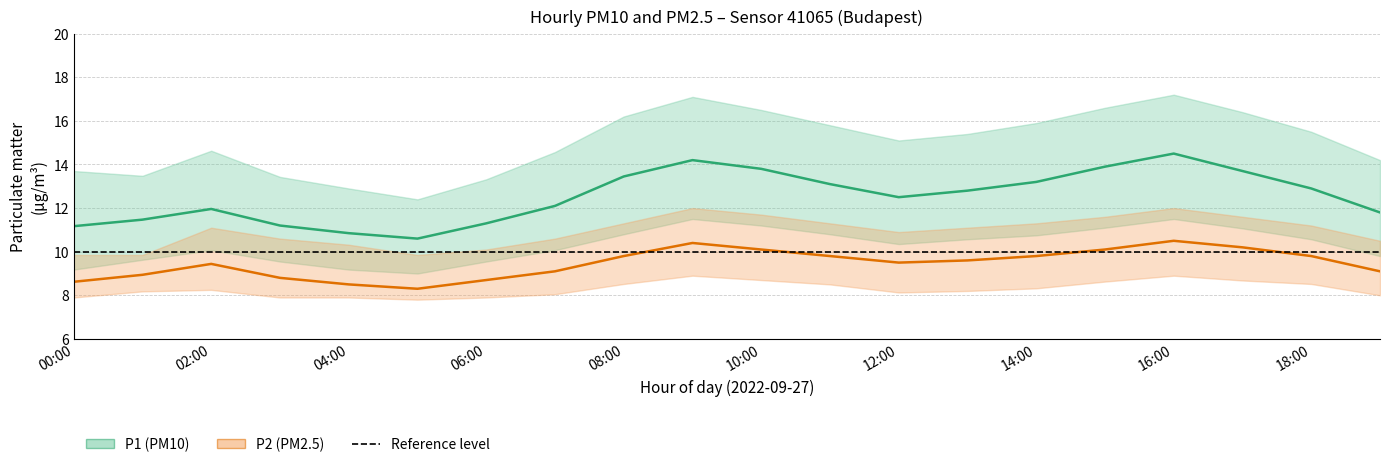

How many values in the P1 (PM10) series are below 12?

8